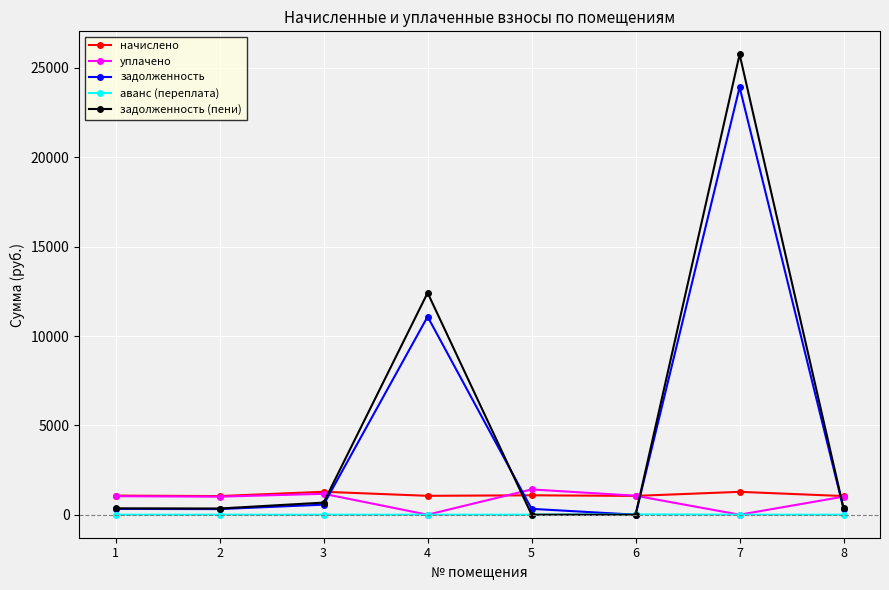

At which category is the sum across all series the highest?

7